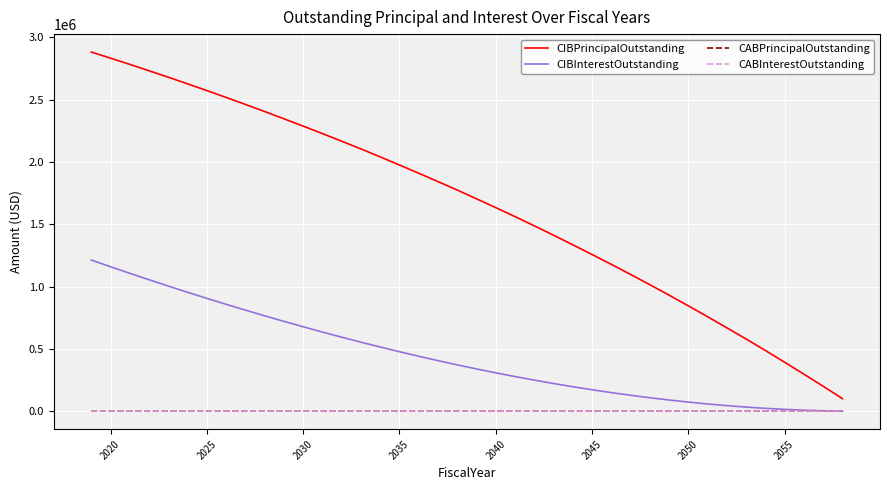

Is this an area chart (filled region under the line)?

No